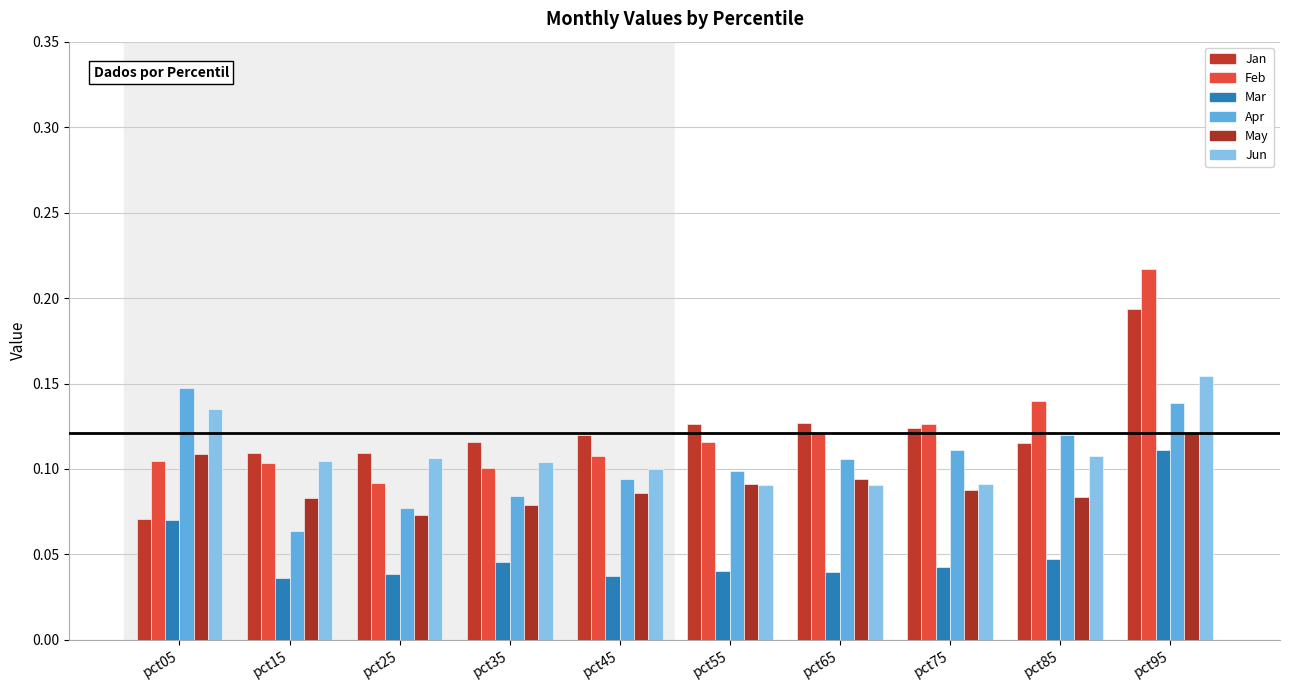

What is the average value of the Apr series?

0.1